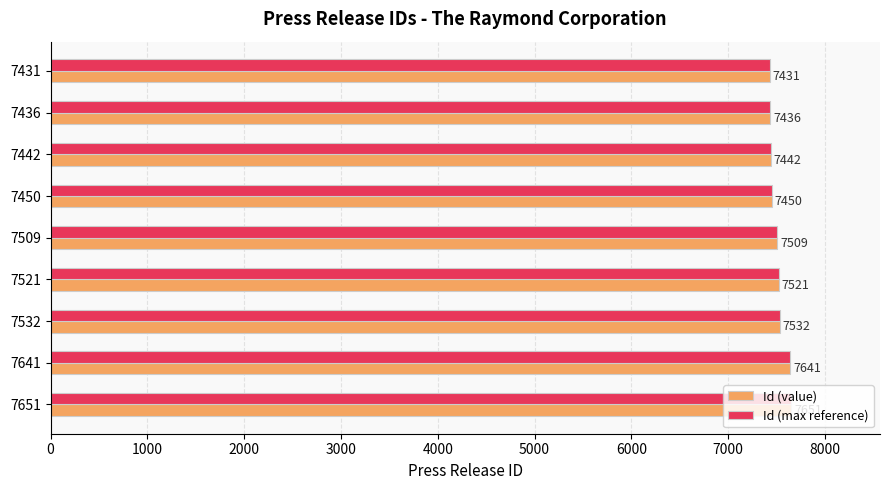

What is the difference between the maximum and minimum values in the Id (max reference) series?

220